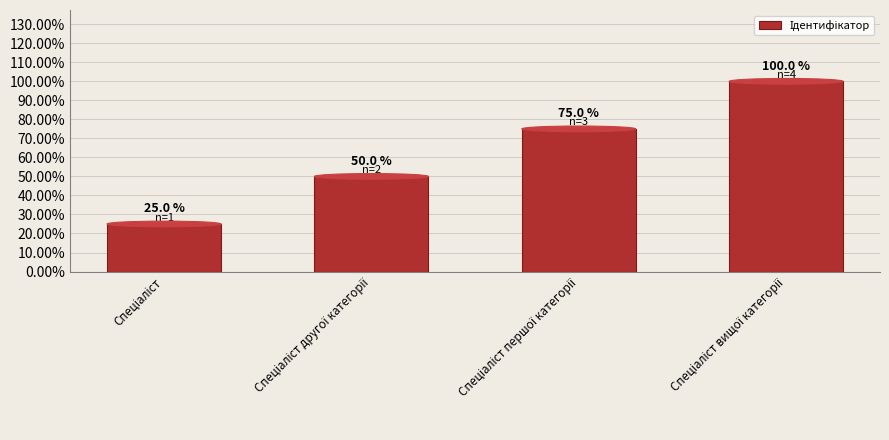

Rank the categories by value from lowest to highest.

Спеціаліст, Спеціаліст другої категорії, Спеціаліст першої категорії, Спеціаліст вищої категорії